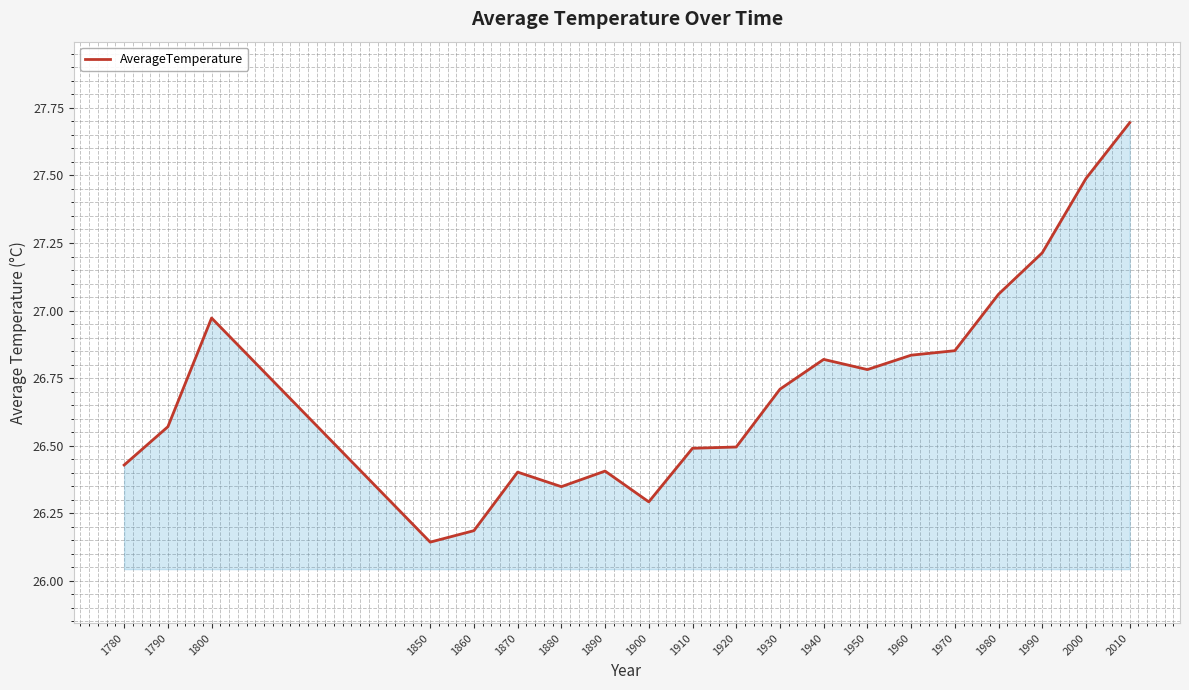

True or false: the data shows 45.0 at 1920.

False